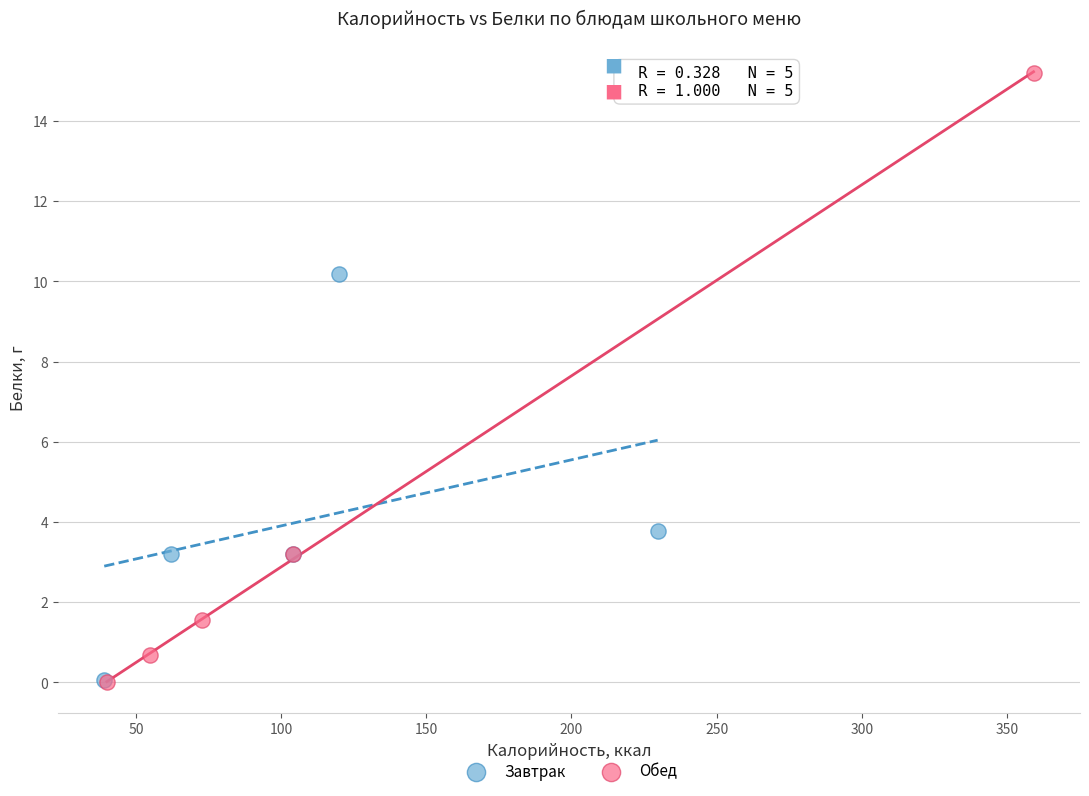

Which series contains the highest Y value?

Обед